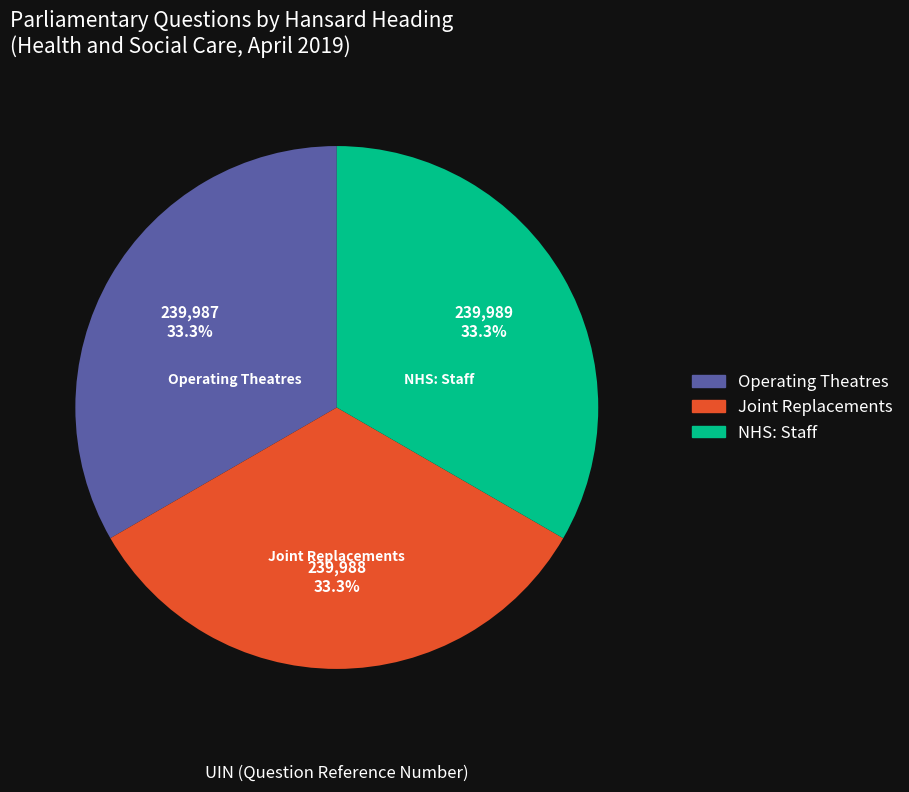

How many slices are in this pie chart?

3